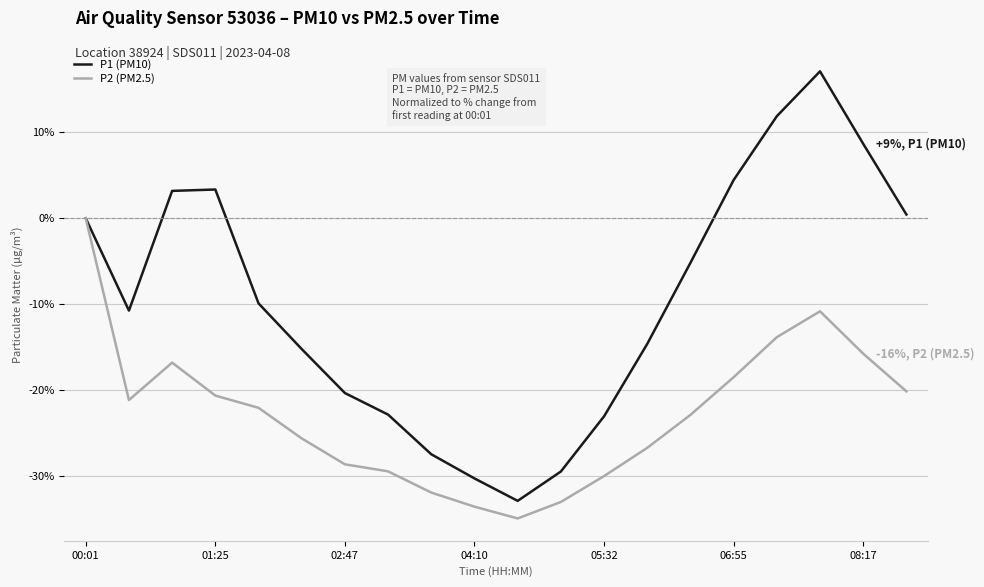

List the series in order of their peak value, lowest first.

P2 (PM2.5), P1 (PM10)